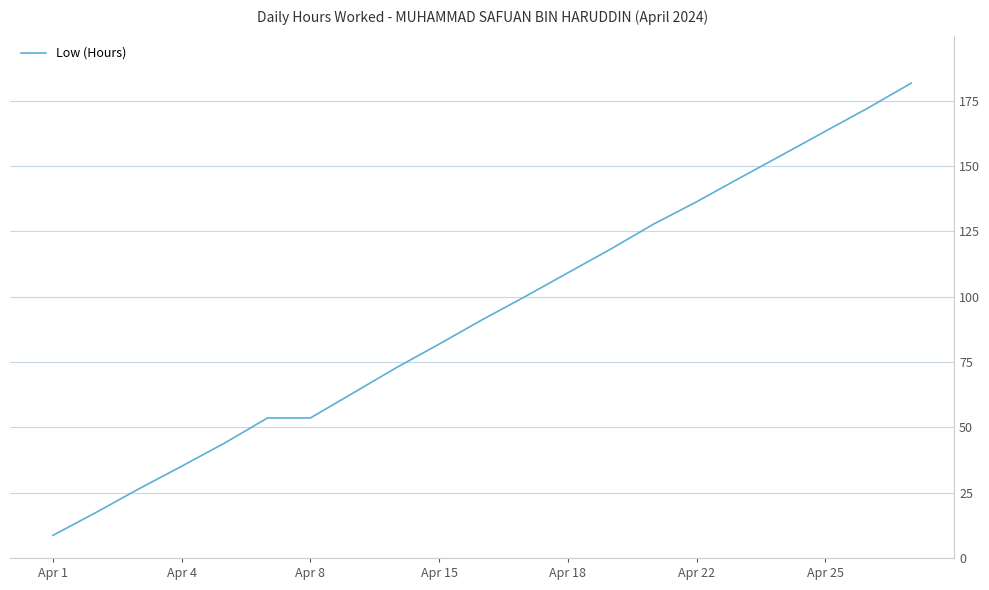

What is the minimum value shown in the chart?

8.7